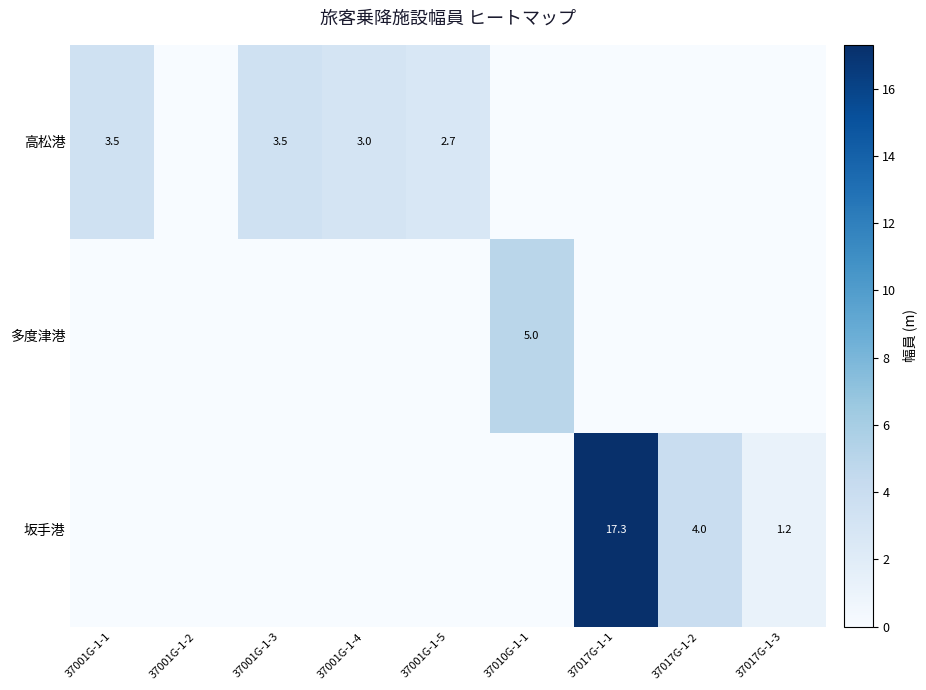

The 高松港 series shows 3.0 at 37001G-1-4. True or false?

True